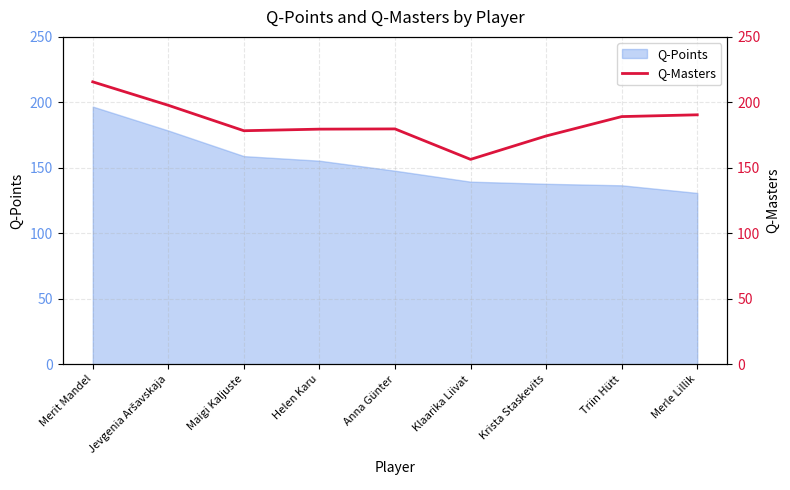

Reading left to right, what are all the values shown in this chart?

215.7	197.8	178.3	179.6	179.7	156.5	174.3	189.1	190.5